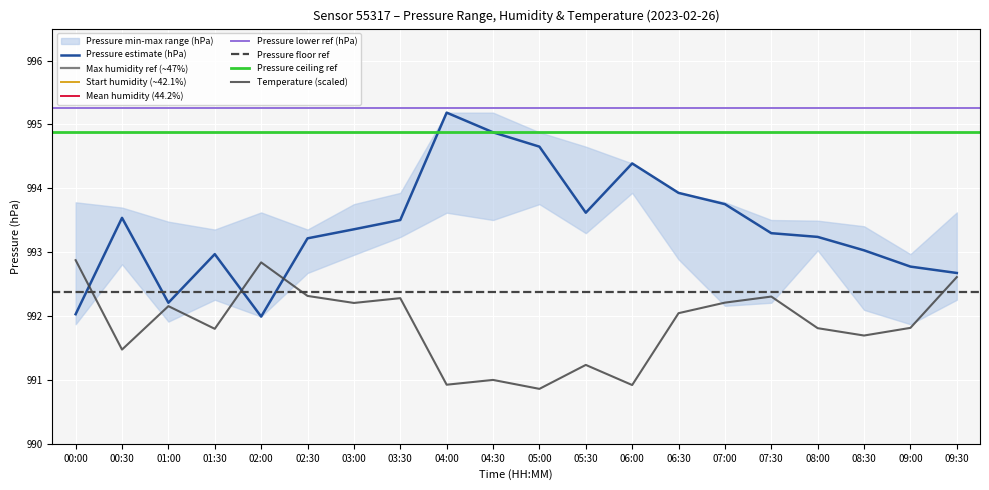

The Temperature (scaled) series shows 992.2 at 01:00. True or false?

True